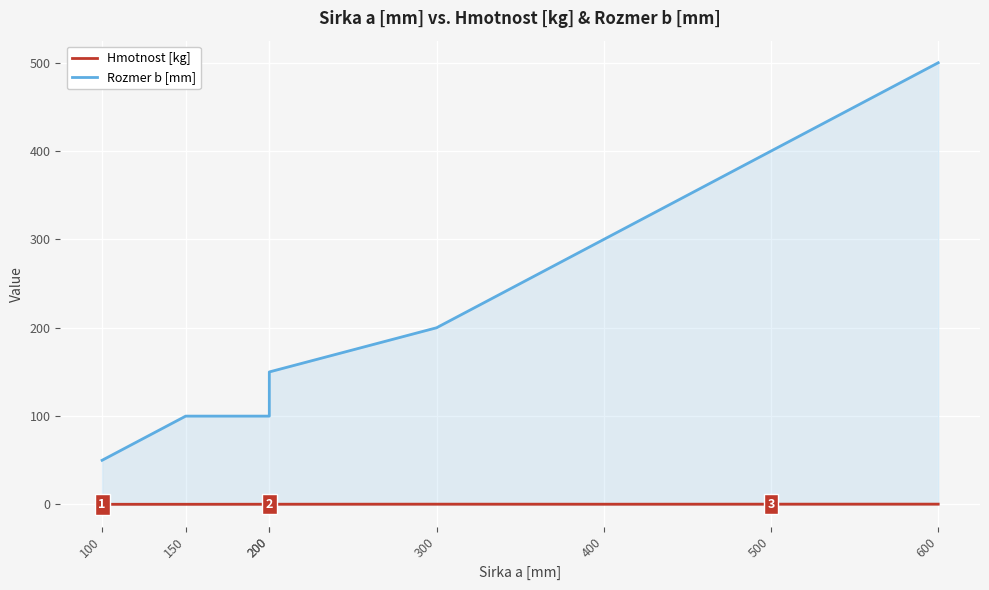

Reading left to right, transcribe all the data shown in this chart.

Hmotnost [kg]: 0.2	0.2	0.3	0.3	0.3	0.3	0.3	0.4
Rozmer b [mm]: 50.0	100.0	100.0	150.0	200.0	300.0	400.0	500.0